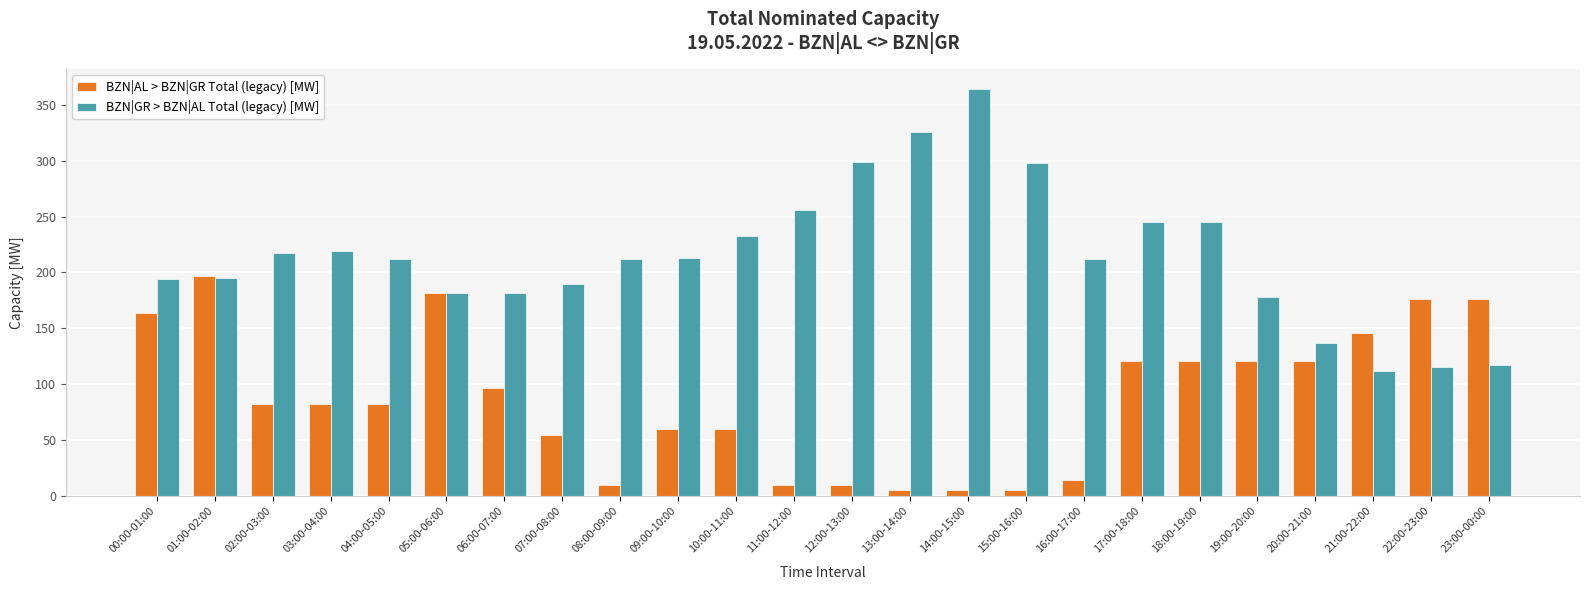

How many data points does each series have?

24